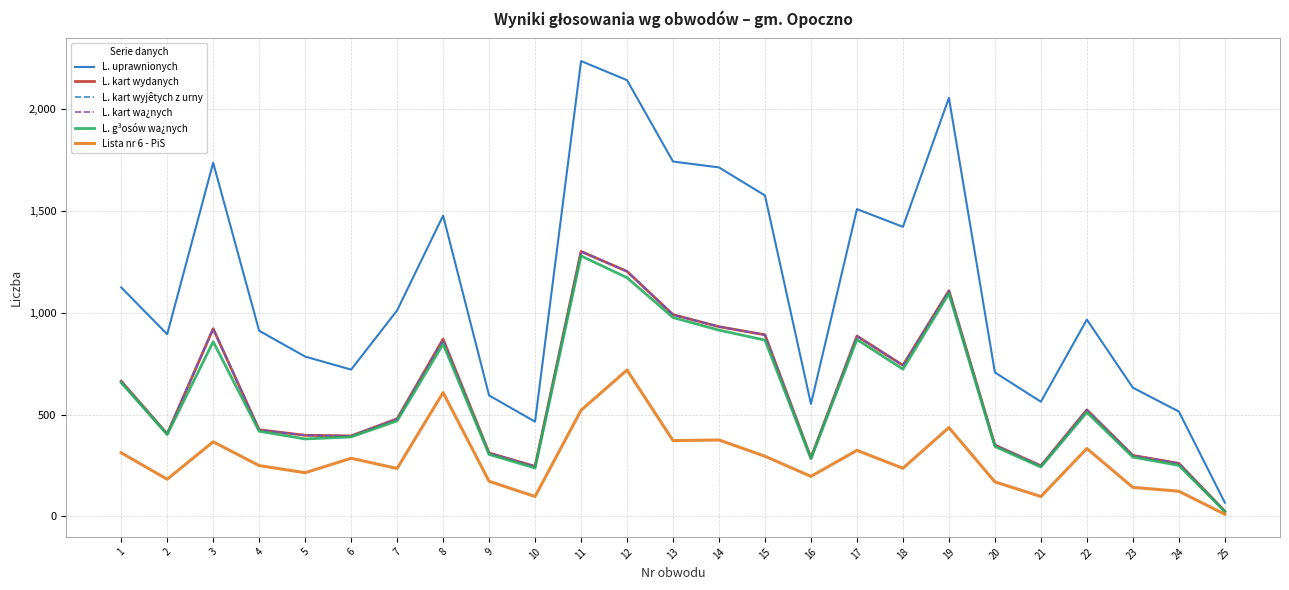

What is the value of the Lista nr 6 - PiS point at the 16th from the left?

196